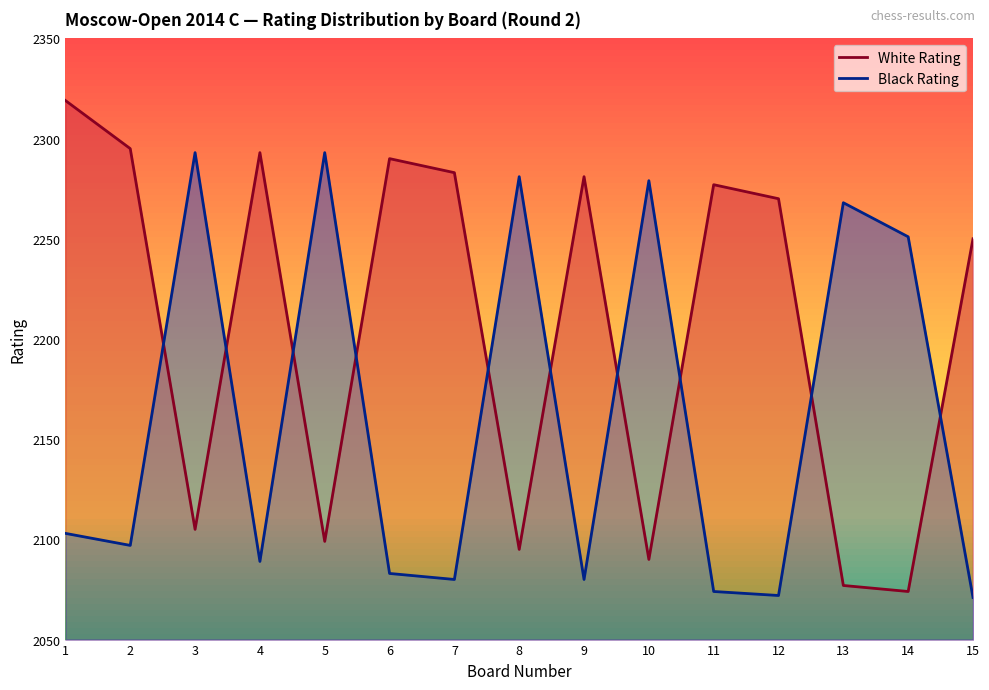

What is the difference between the maximum and minimum values in the Black Rating series?

222